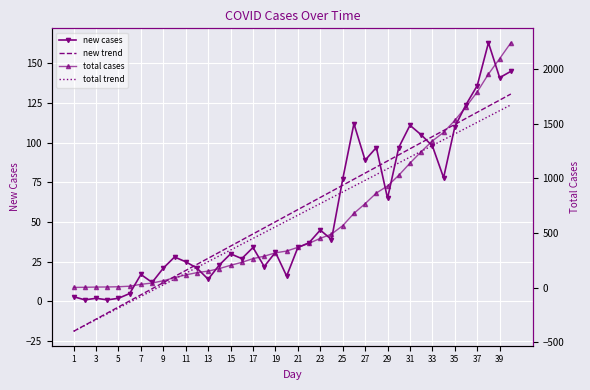

Which series has the widest spread of values?

total cases